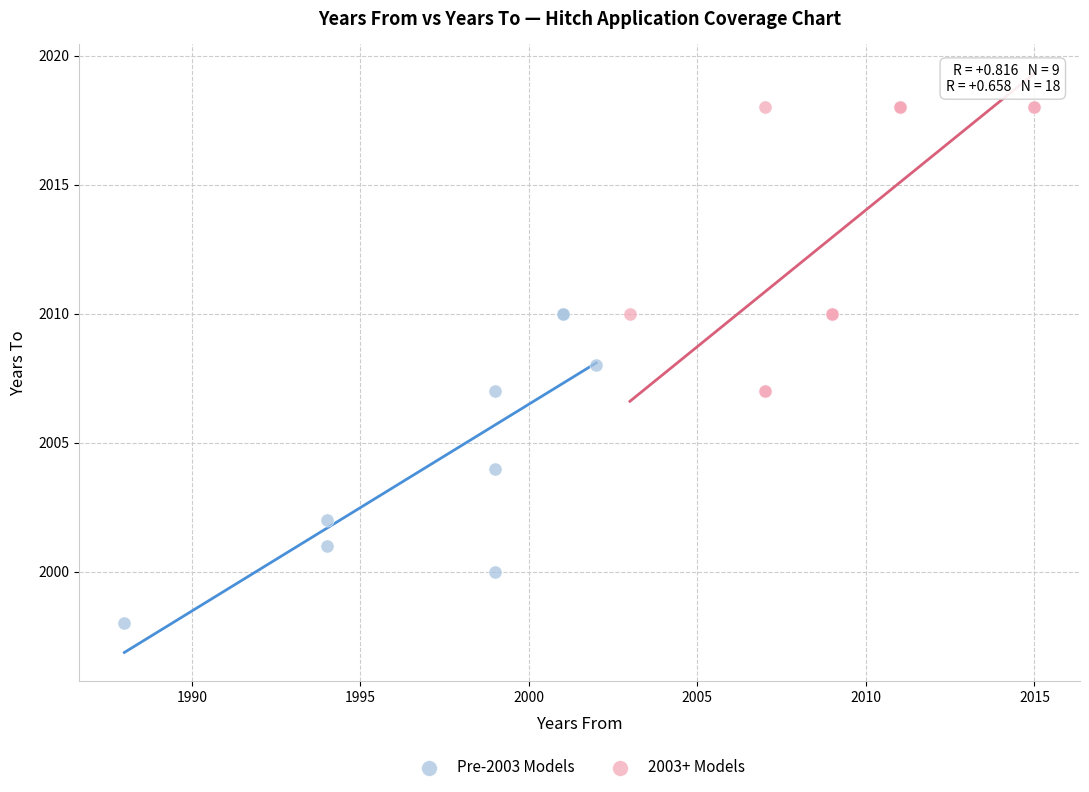

What are all the series names shown in the legend?

Pre-2003 Models, 2003+ Models